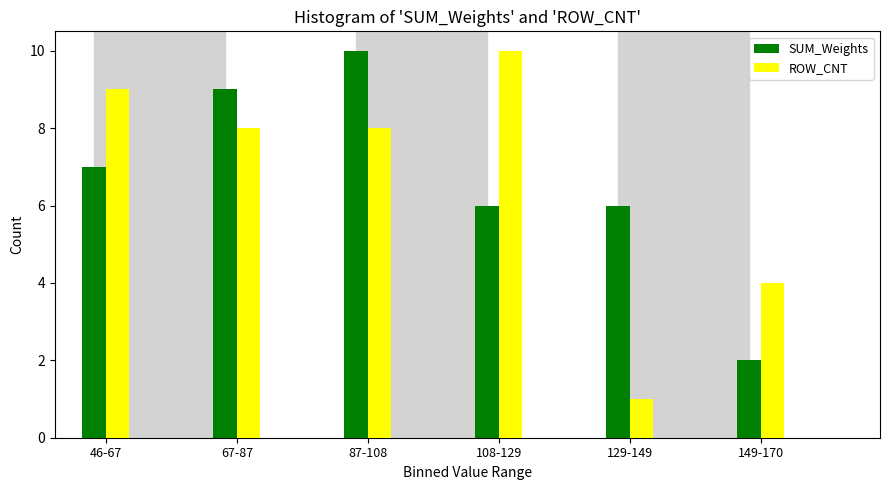

Reading left to right, what are all the values shown in this chart?

SUM_Weights: 46-67=7	67-87=9	87-108=10	108-129=6	129-149=6	149-170=2
ROW_CNT: 46-67=9	67-87=8	87-108=8	108-129=10	129-149=1	149-170=4